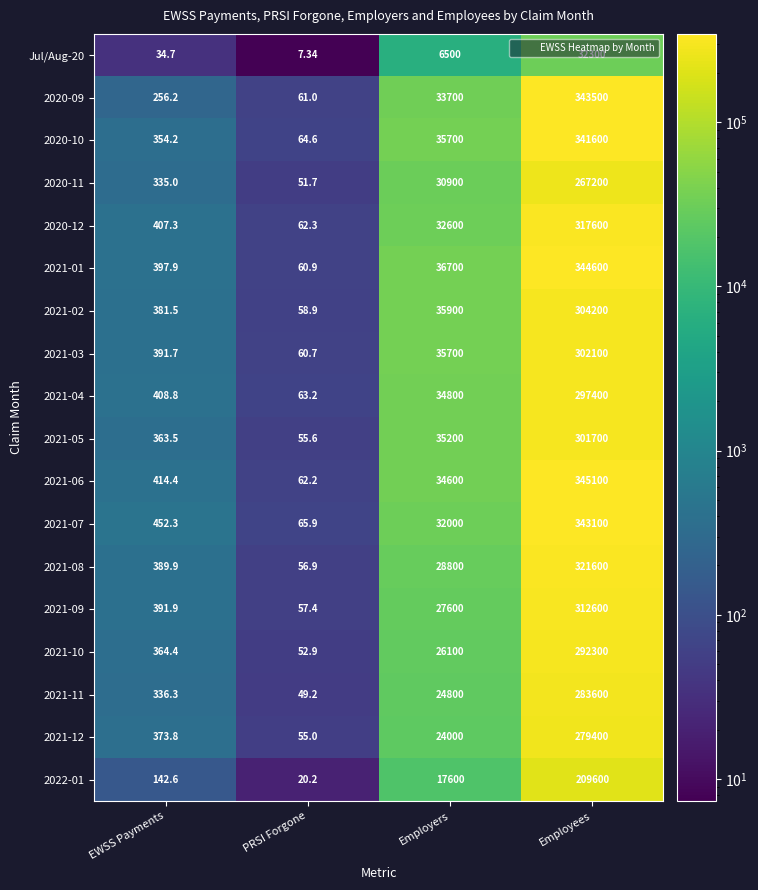

Rank the categories by 2021-12 value from highest to lowest.

Employees, Employers, EWSS Payments, PRSI Forgone